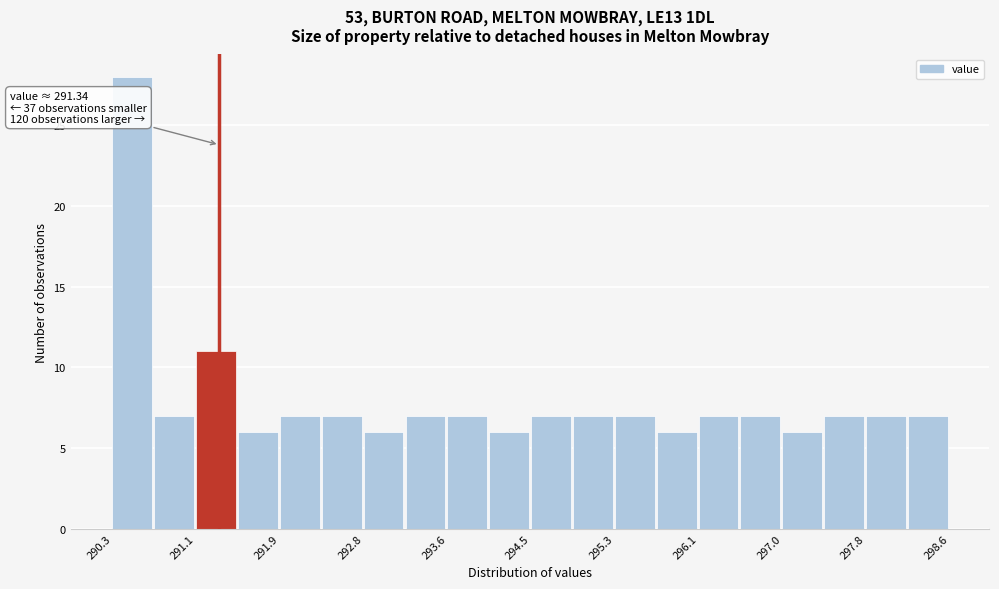

Which range on the x-axis has the tallest bar?

290.3 to 290.7